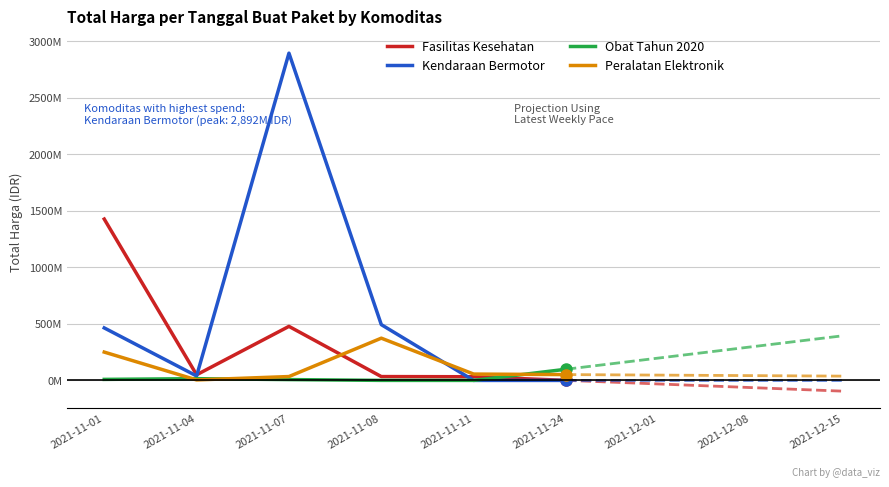

What is the total value across all series at 2021-11-04?

109034000